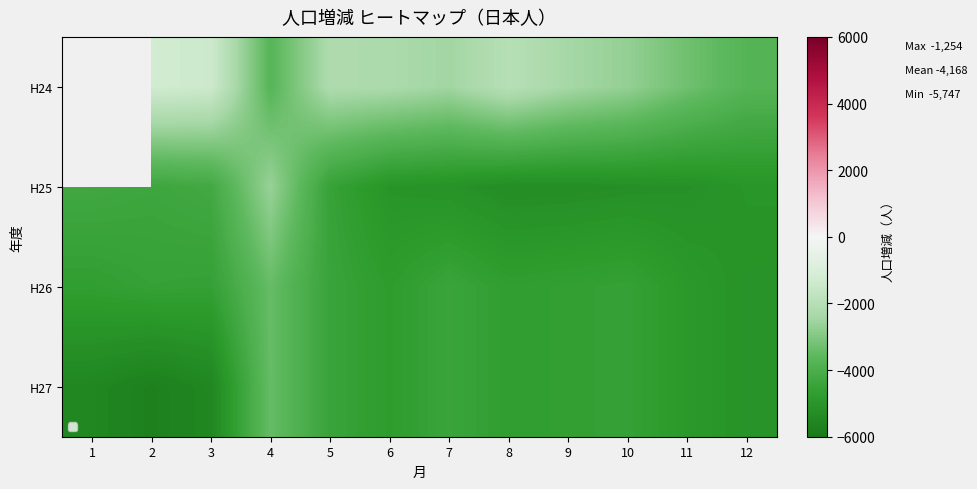

What is the sum of the H24 values at 10 and 9?

-5110.0